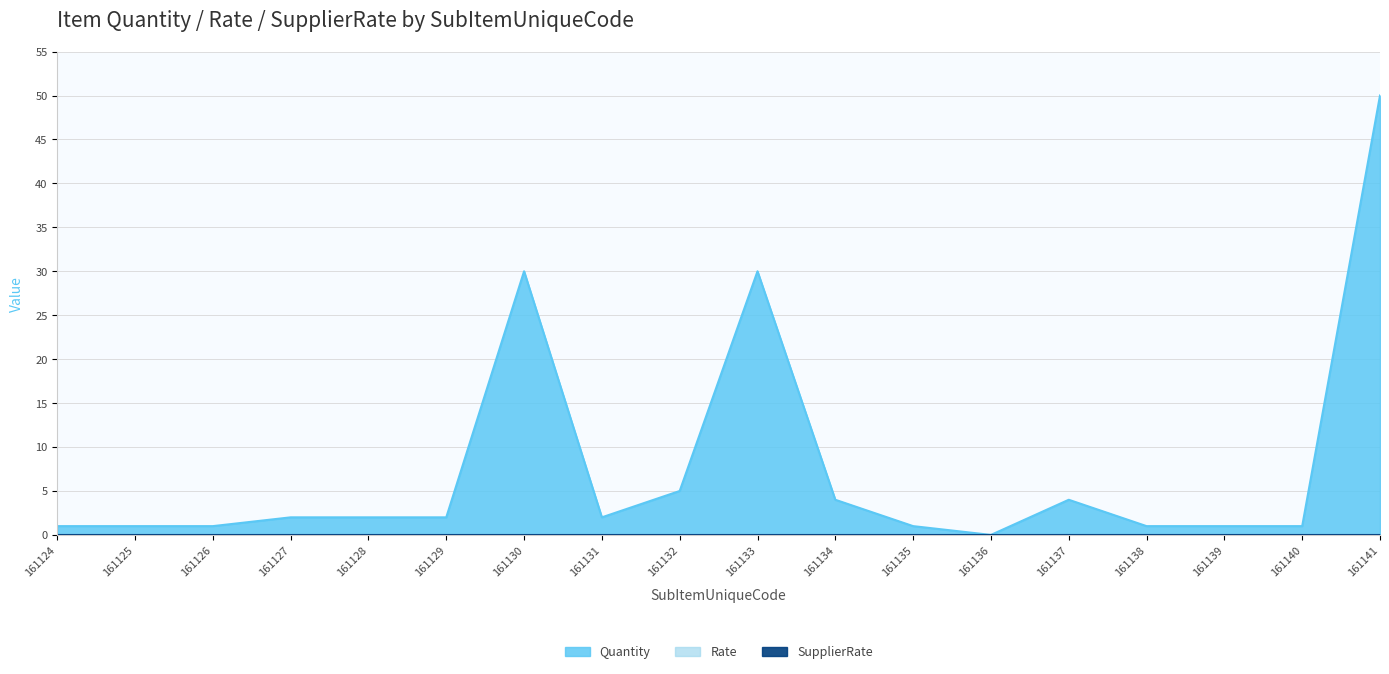

Reading right to left, transcribe all the data shown in this chart.

Quantity: 161141=50	161140=1	161139=1	161138=1	161137=4	161136=0	161135=1	161134=4	161133=30	161132=5	161131=2	161130=30	161129=2	161128=2	161127=2	161126=1	161125=1	161124=1
Rate: 161141=0	161140=0	161139=0	161138=0	161137=0	161136=0	161135=0	161134=0	161133=0	161132=0	161131=0	161130=0	161129=0	161128=0	161127=0	161126=0	161125=0	161124=0
SupplierRate: 161141=0	161140=0	161139=0	161138=0	161137=0	161136=0	161135=0	161134=0	161133=0	161132=0	161131=0	161130=0	161129=0	161128=0	161127=0	161126=0	161125=0	161124=0